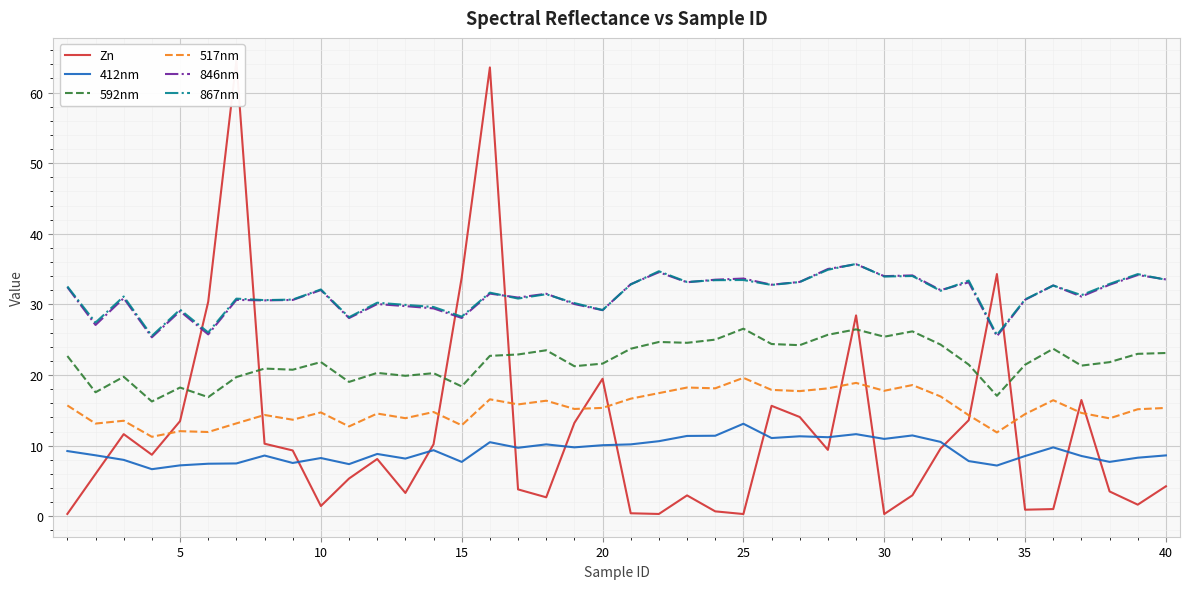

What is the sum of all 412nm values?

372.2